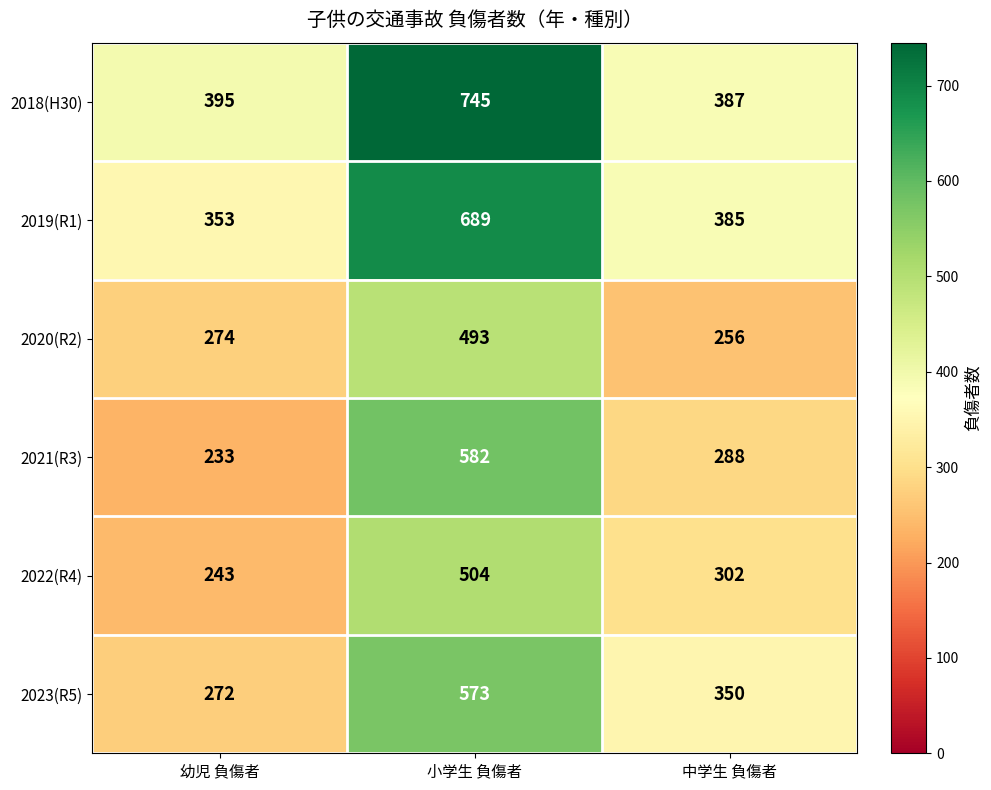

What is the difference between the maximum and minimum values in the 2022(R4) series?

261